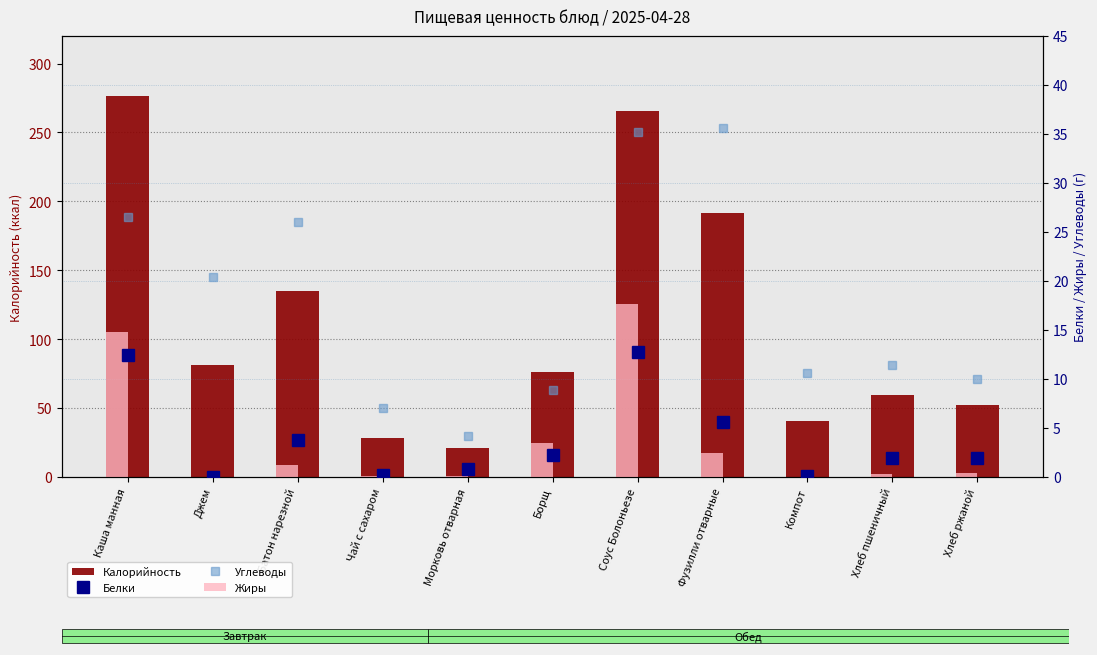

Rank the series by their maximum value, from lowest to highest.

Белки, Жиры, Углеводы, Калорийность